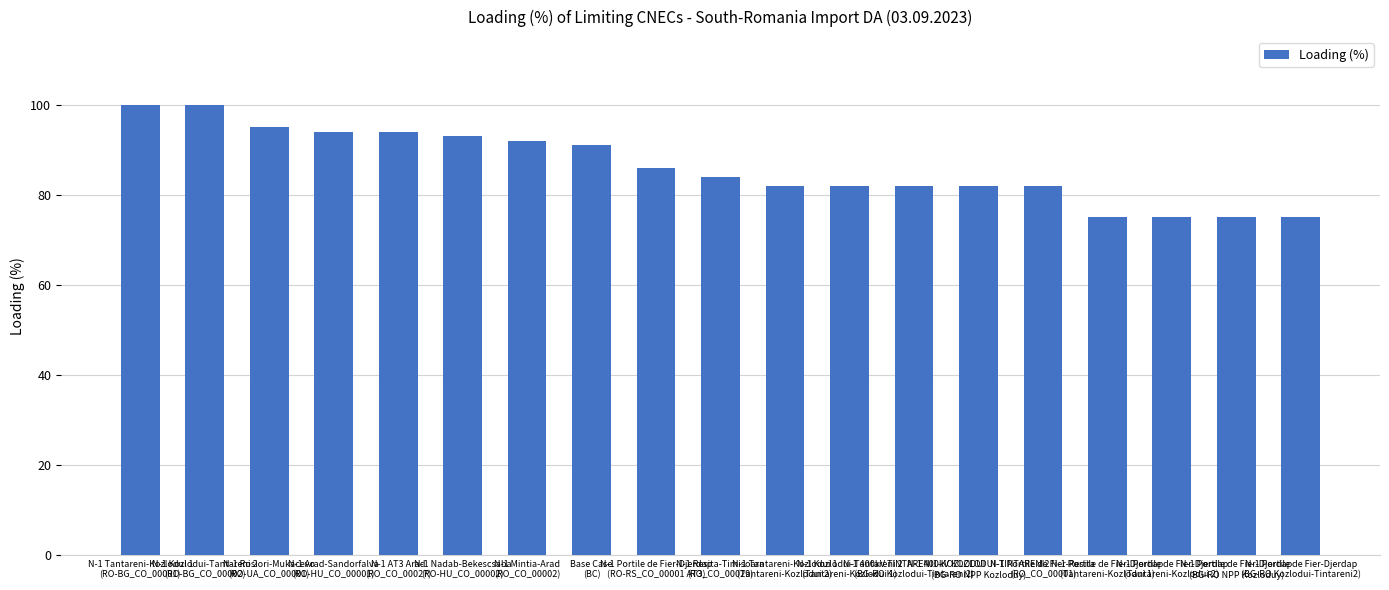

Read the value at N-1 400kV TINTARENI1-KOZLODUI
(BG-RO Kozlodui-Tintareni2), to the nearest 5.

80